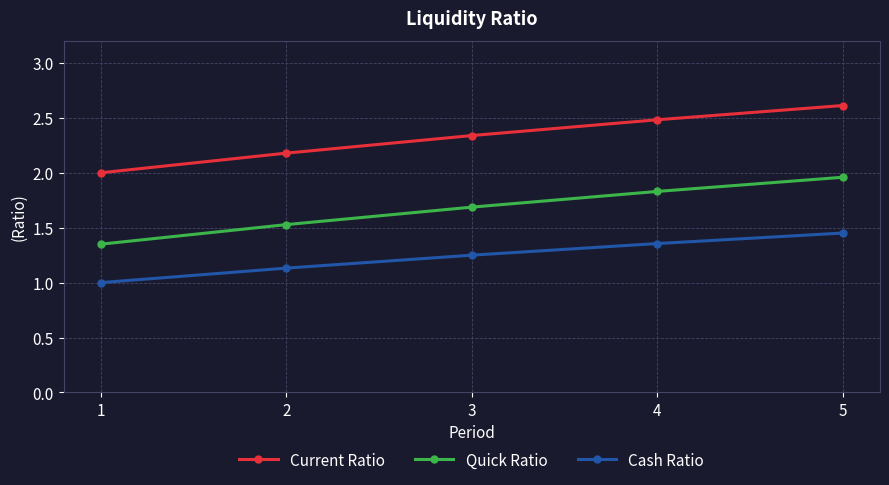

Where is Cash Ratio nearest to the value 1?

1